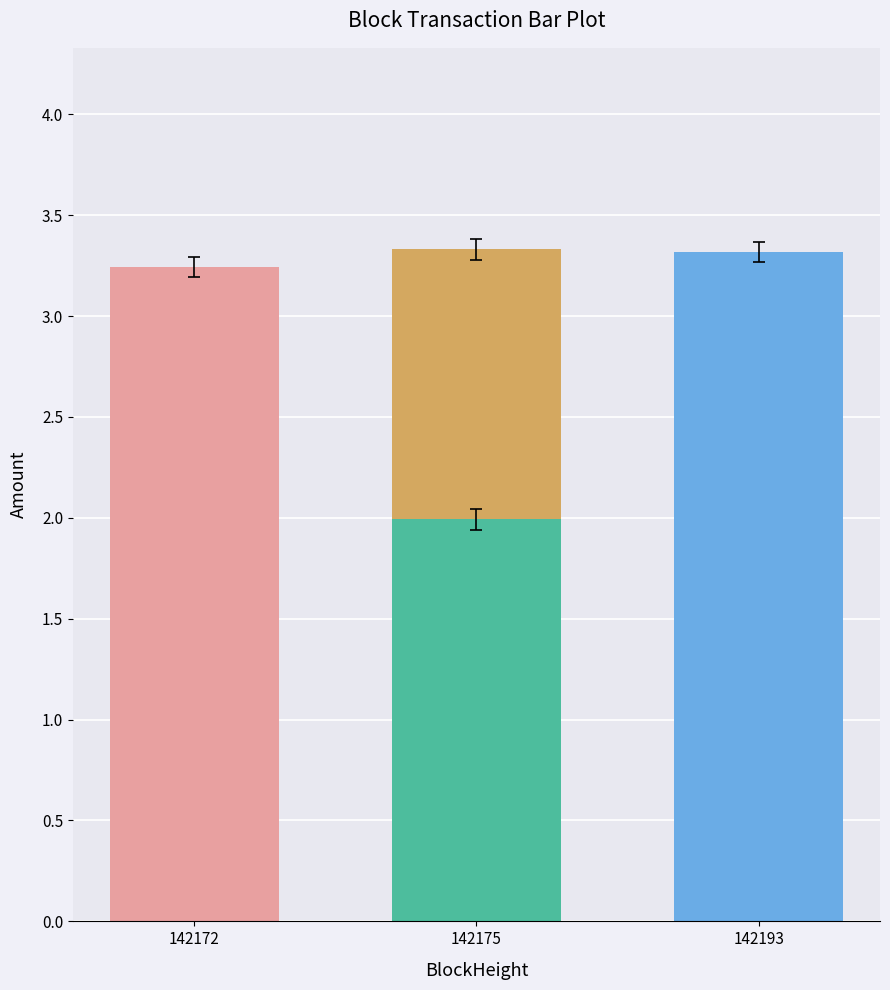

How many values are between 3 and 4?

3